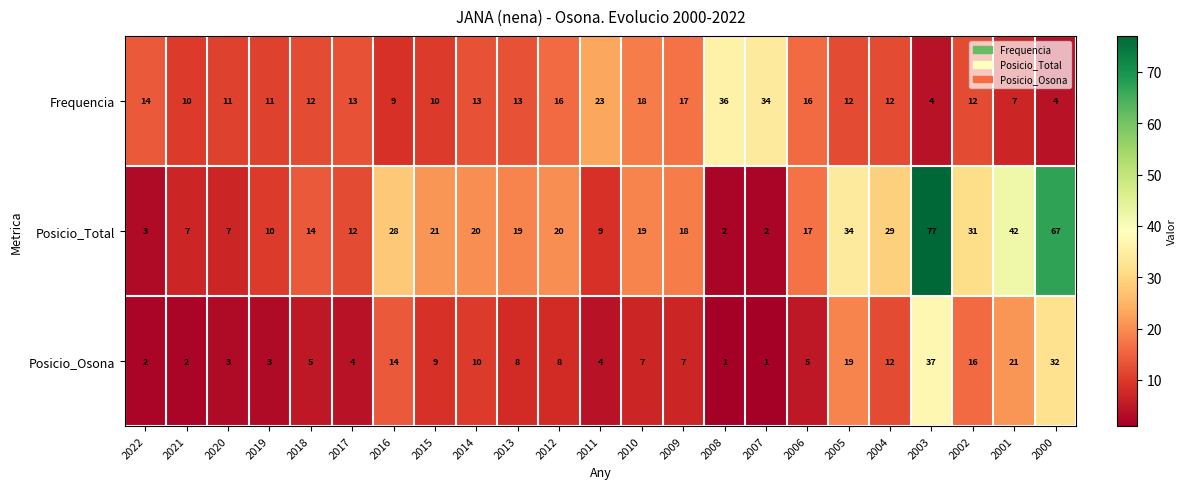

Count the number of categories in the chart.

23